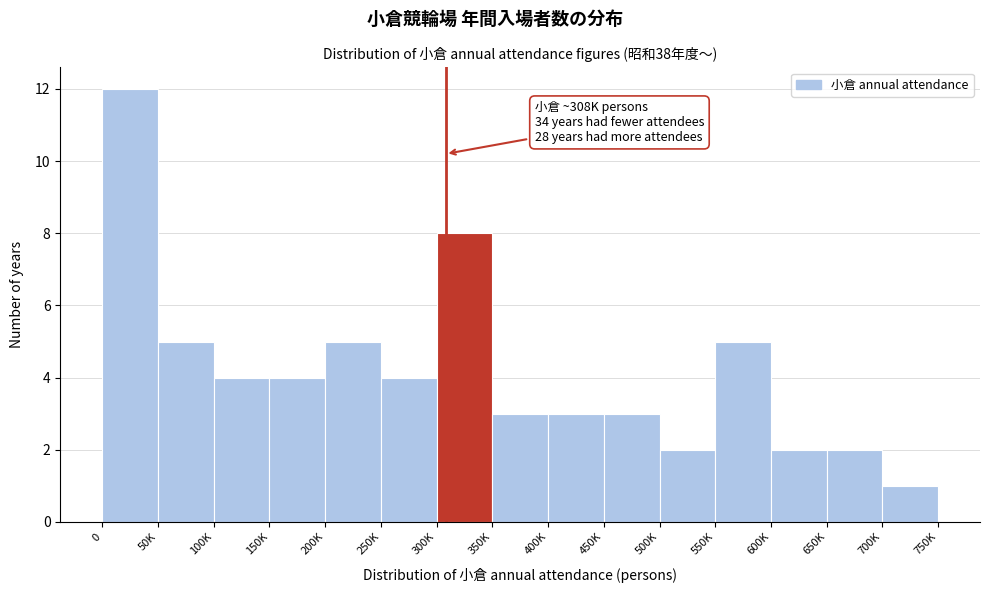

Reading left to right, transcribe all the data shown in this chart.

0=12	50K=5	100K=4	150K=4	200K=5	250K=4	300K=8	350K=3	400K=3	450K=3	500K=2	550K=5	600K=2	650K=2	700K=1